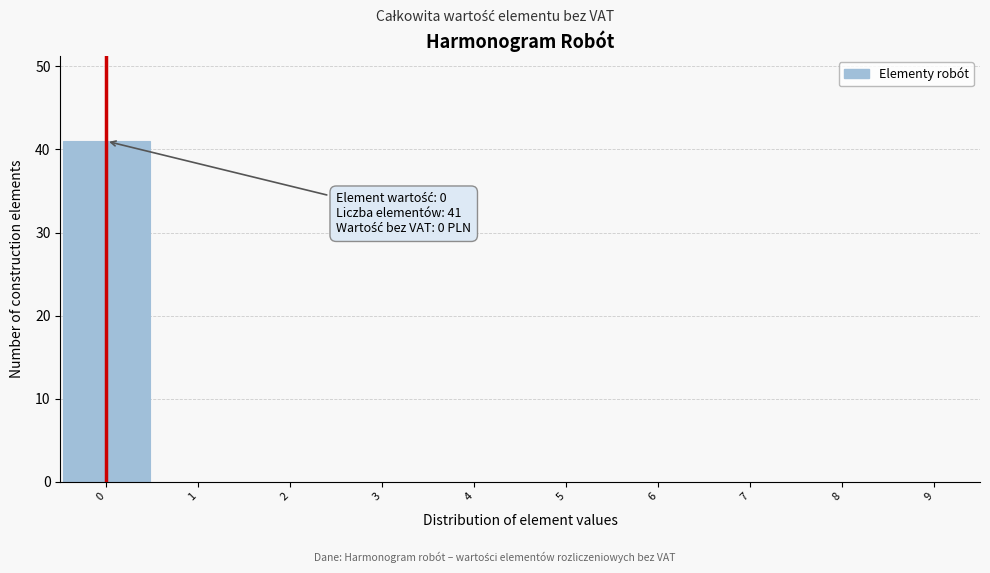

Which range on the x-axis has the tallest bar?

-0.5 to 0.5